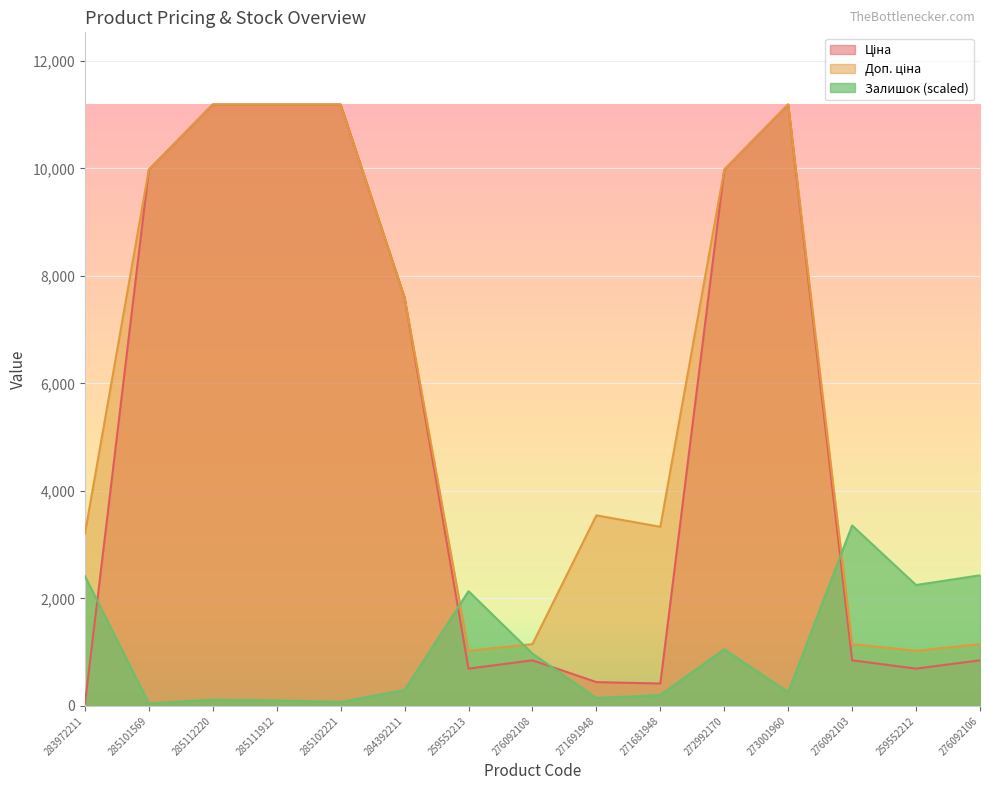

Which series has the largest total across all categories?

Доп. ціна